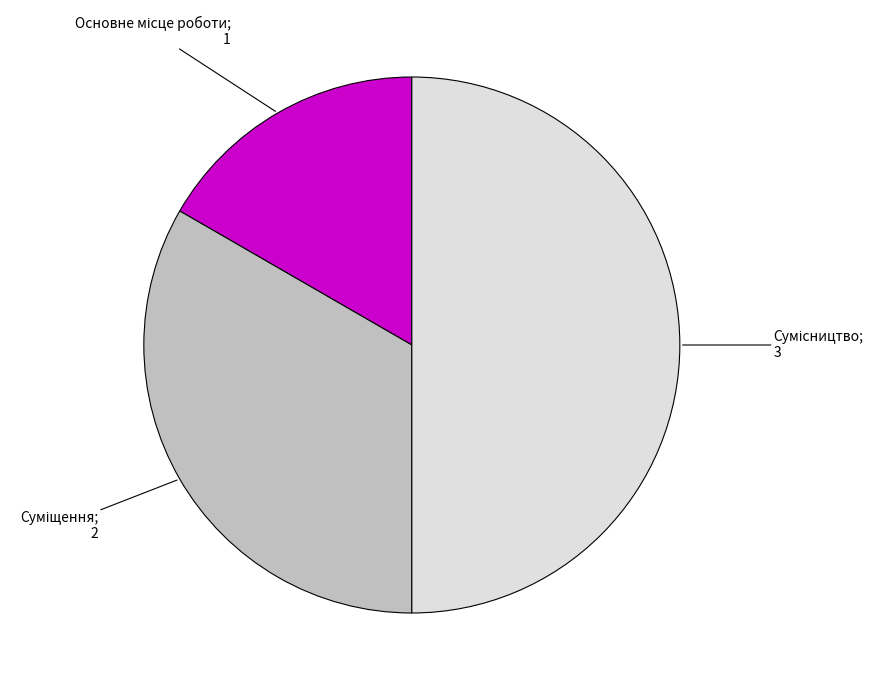

How many slices are in this pie chart?

3